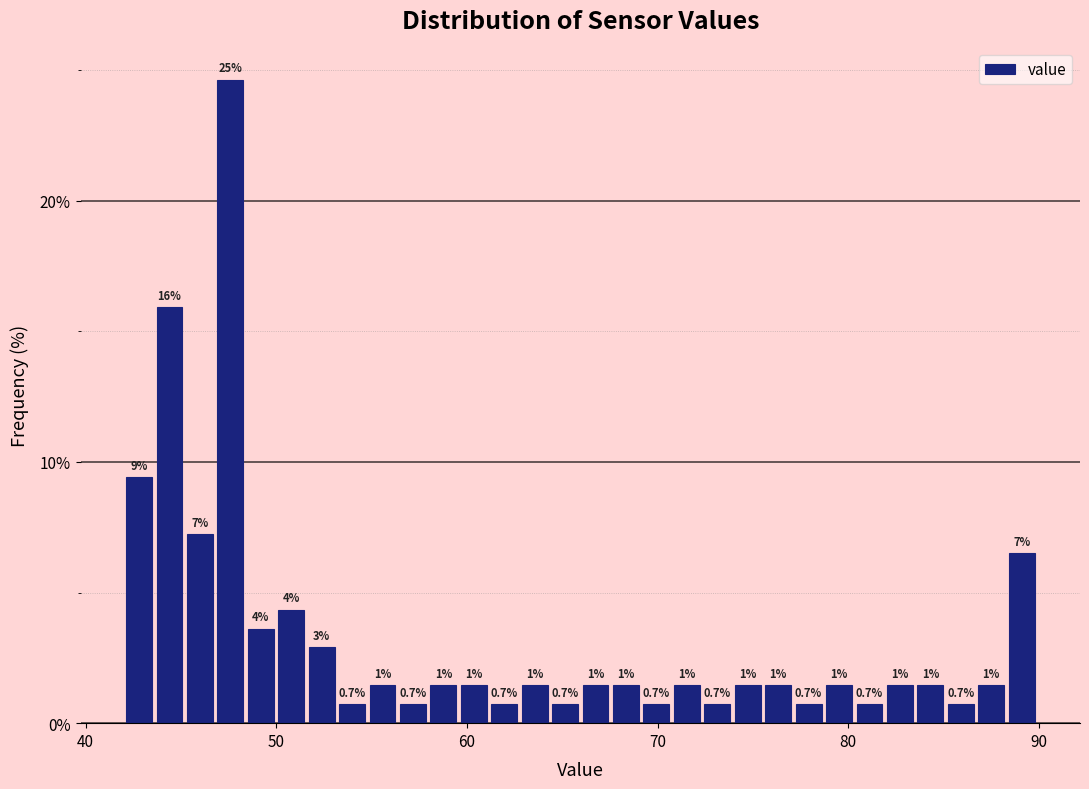

Around what value on the x-axis is the tallest bar? Give the approximate position of its centre, as read against the axis.

48